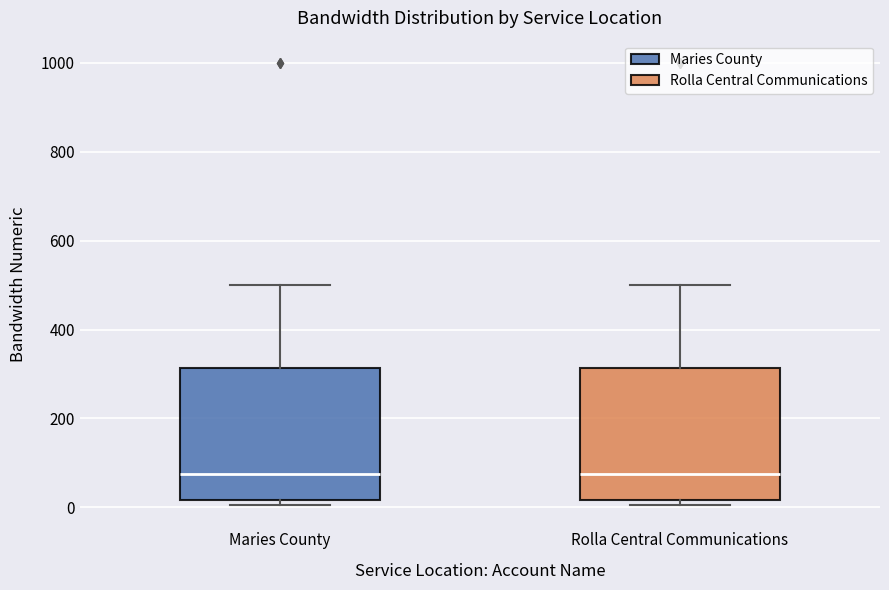

Where does the median line of the box for Rolla Central Communications sit on the y-axis? The values are not printed on the chart, so give them approximately, as read against the axis.

80